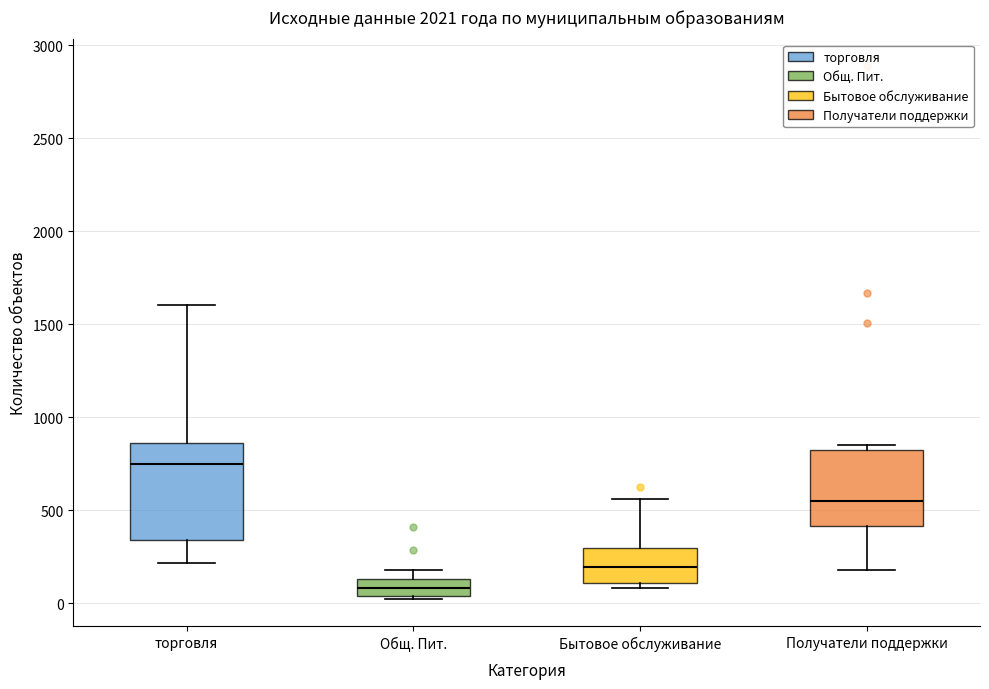

Reading left to right, read every box against the y-axis: the position of its median line, the range the box covers, and the ends of its whiskers. The values are not printed on the chart, so give them approximately, as read against the axis.

торговля: median 750, box 350 to 850, whiskers 200 to 1600
Общ. Пит.: median 100, box 50 to 150, whiskers 0 to 200
Бытовое обслуживание: median 200, box 100 to 300, whiskers 100 (just below the box's lower edge) to 550
Получатели поддержки: median 550, box 400 to 850, whiskers 200 to 850 (just above the box's upper edge)